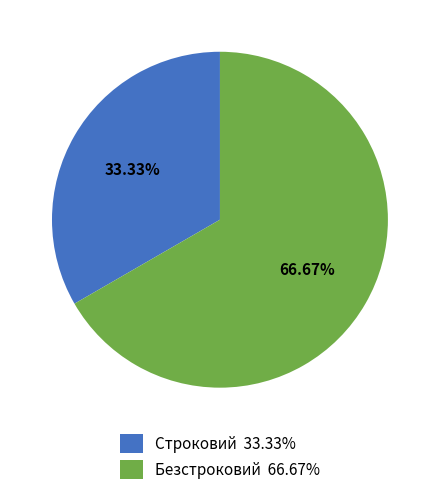

Which category has the biggest portion of the pie?

Безстроковий